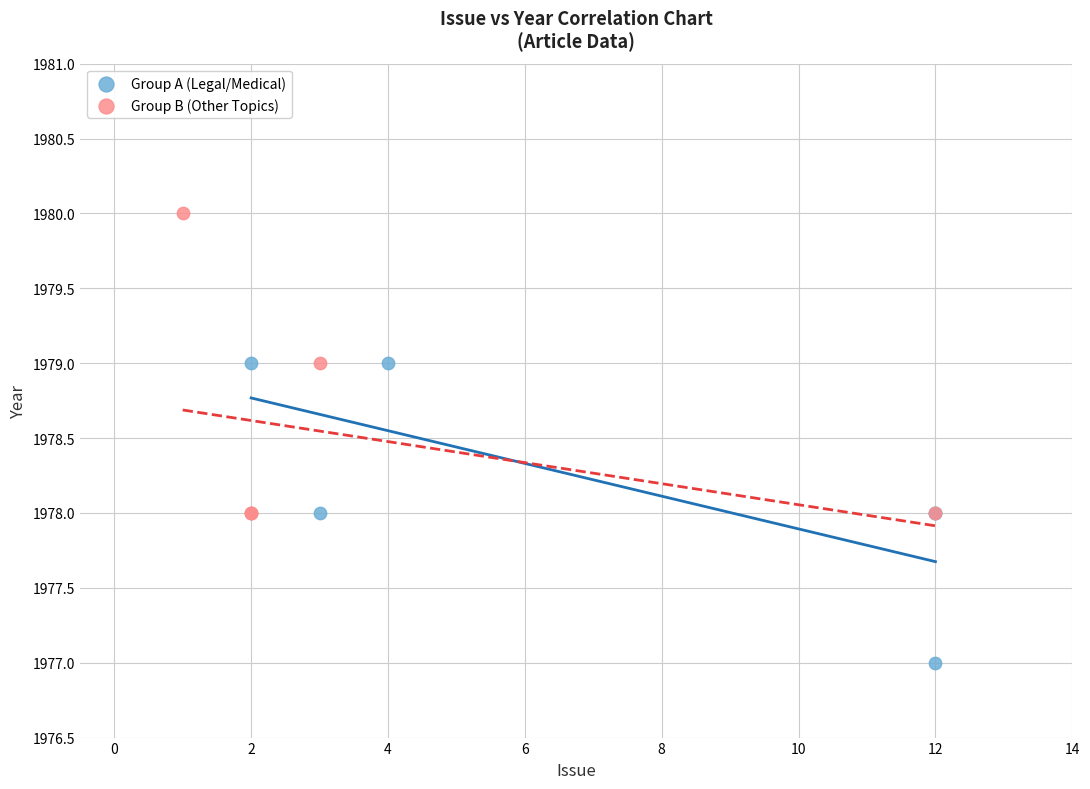

Which series reaches the maximum Y coordinate?

Group B (Other Topics)